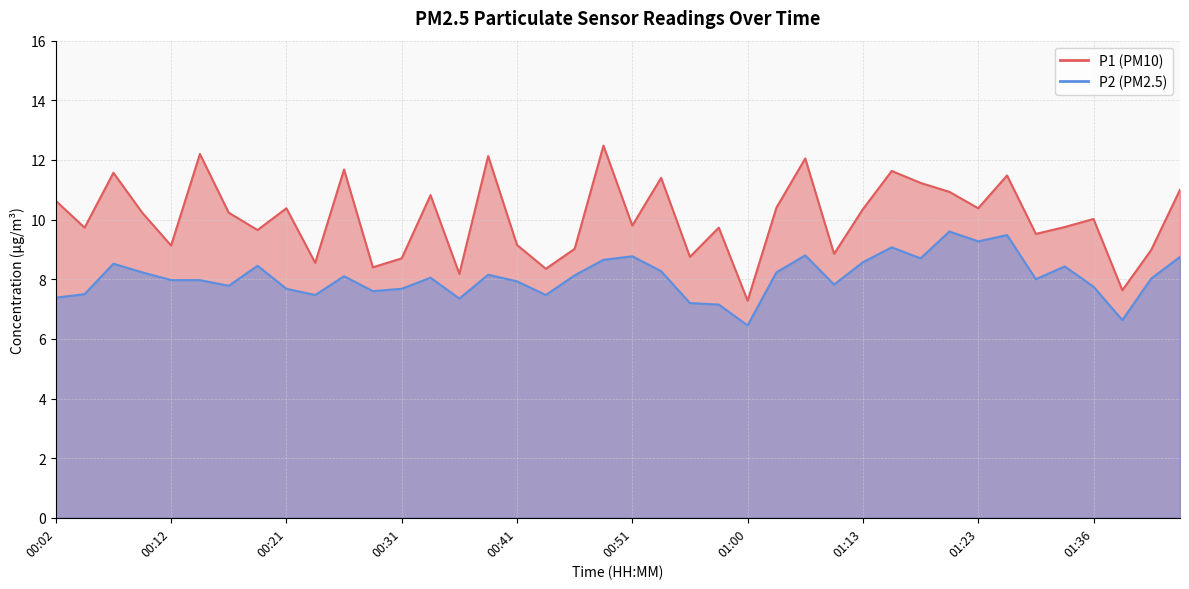

Which label corresponds to the largest value in the chart?

00:48